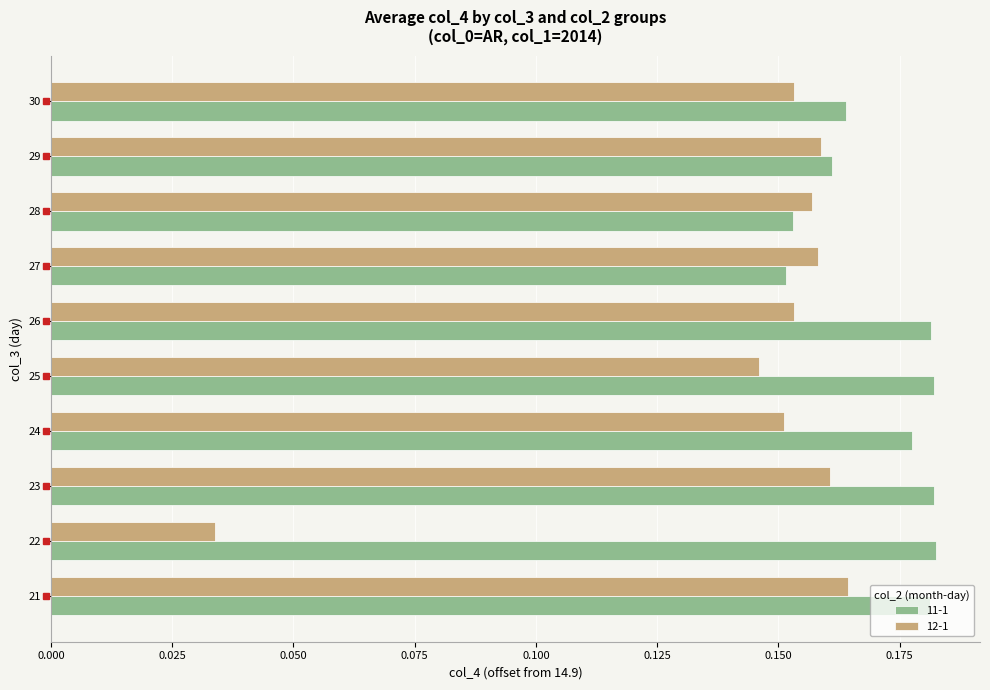

Which category has the lowest value in the 11-1 series?

27